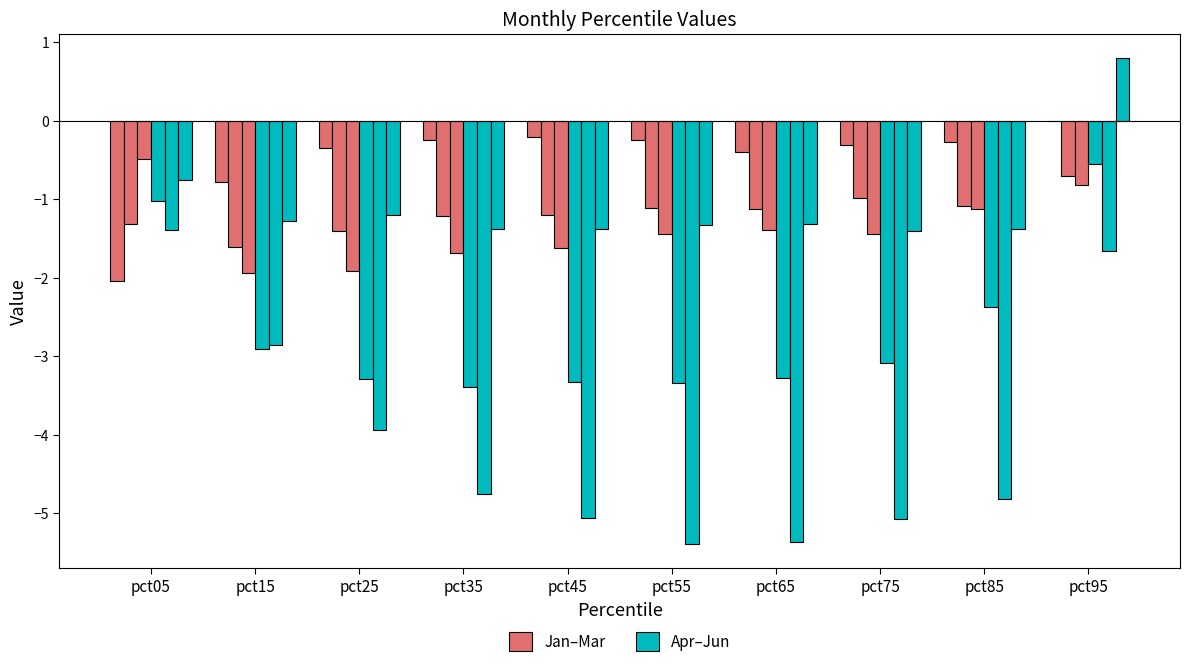

How many groups of bars are there?

10